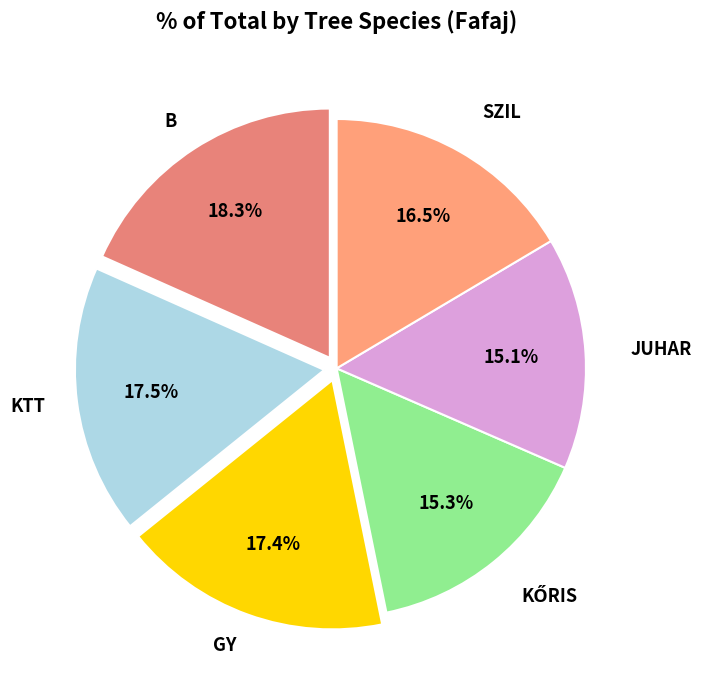

Count the number of slices in the pie.

6